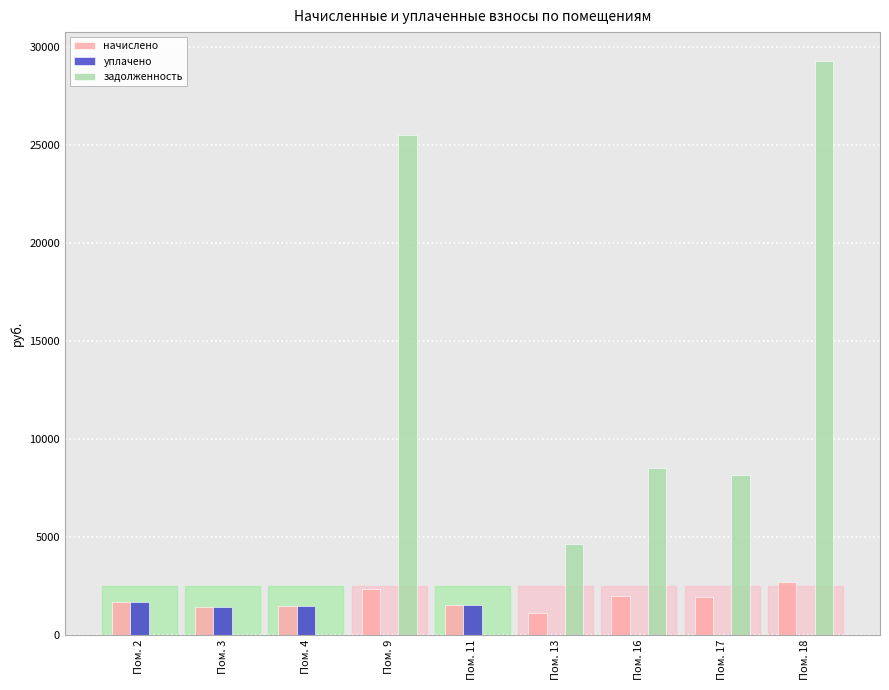

What are all the series names shown in the legend?

начислено, уплачено, задолженность